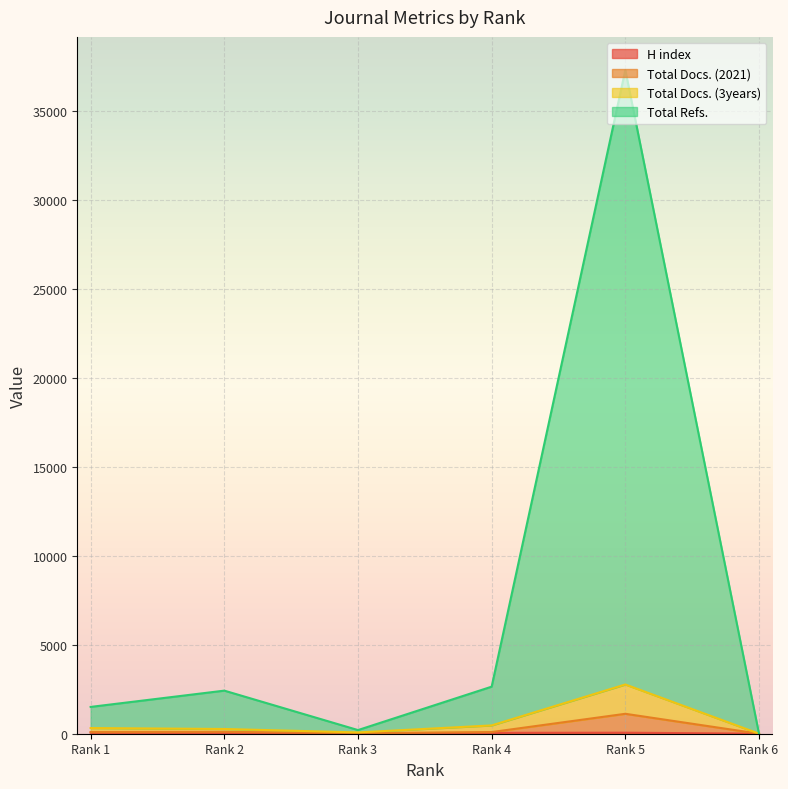

True or false: Total Refs. has more than 2 interior local peaks.

False